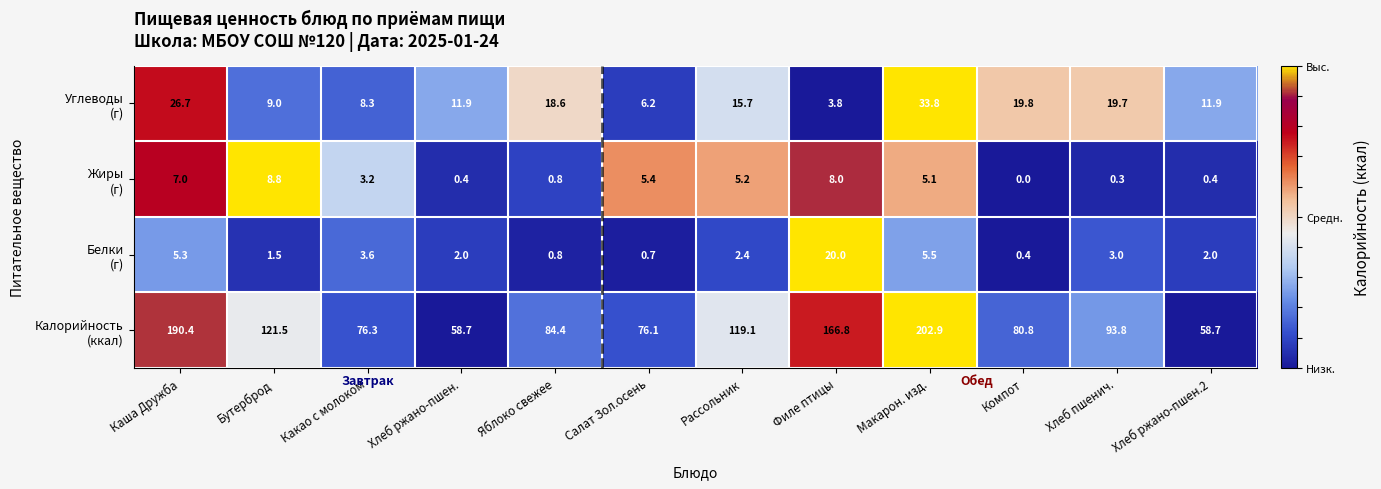

What is the difference between the highest and lowest values at Компот?

80.8